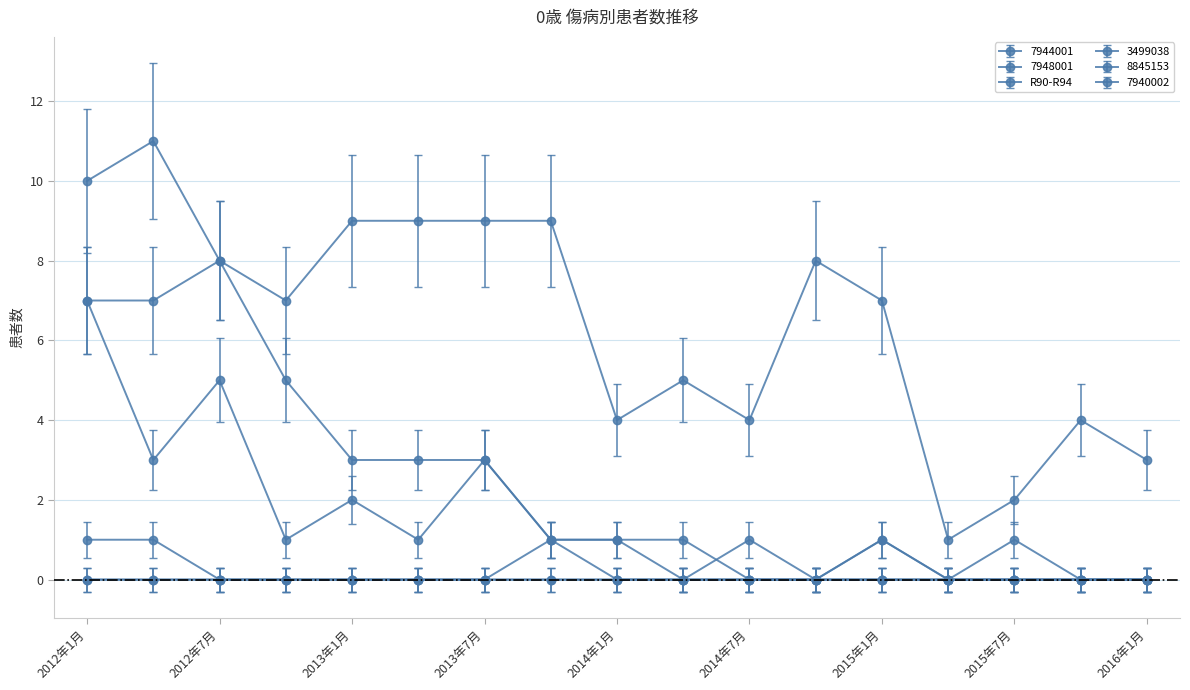

Count the number of data series in this chart.

6